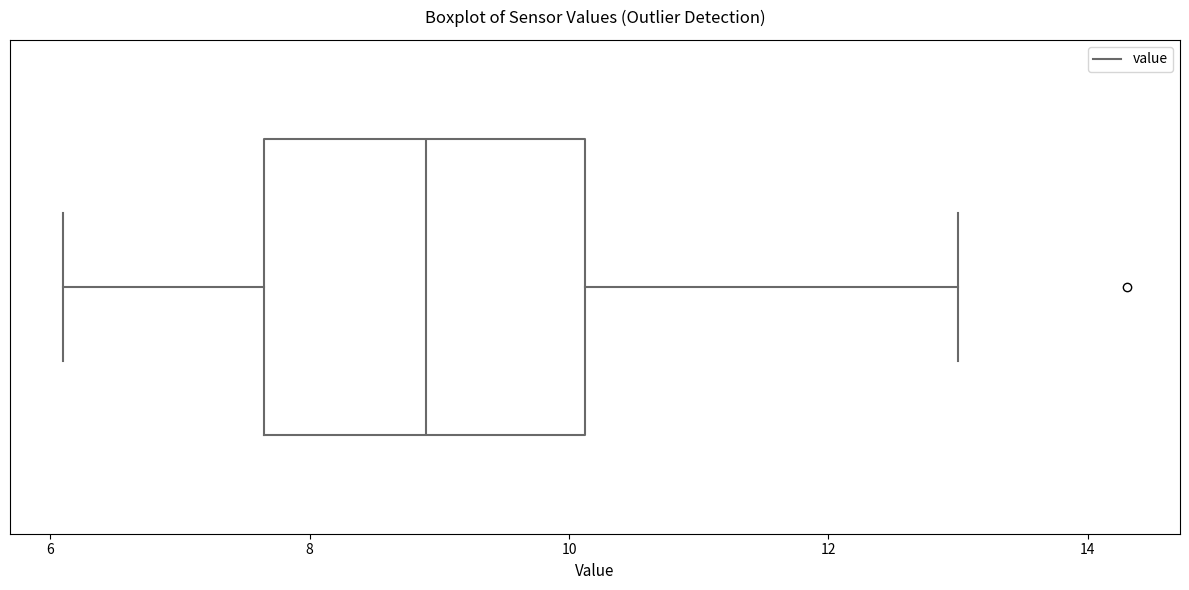

Where does the right whisker of the box end on the x-axis? The values are not printed on the chart, so give them approximately, as read against the axis.

13.0